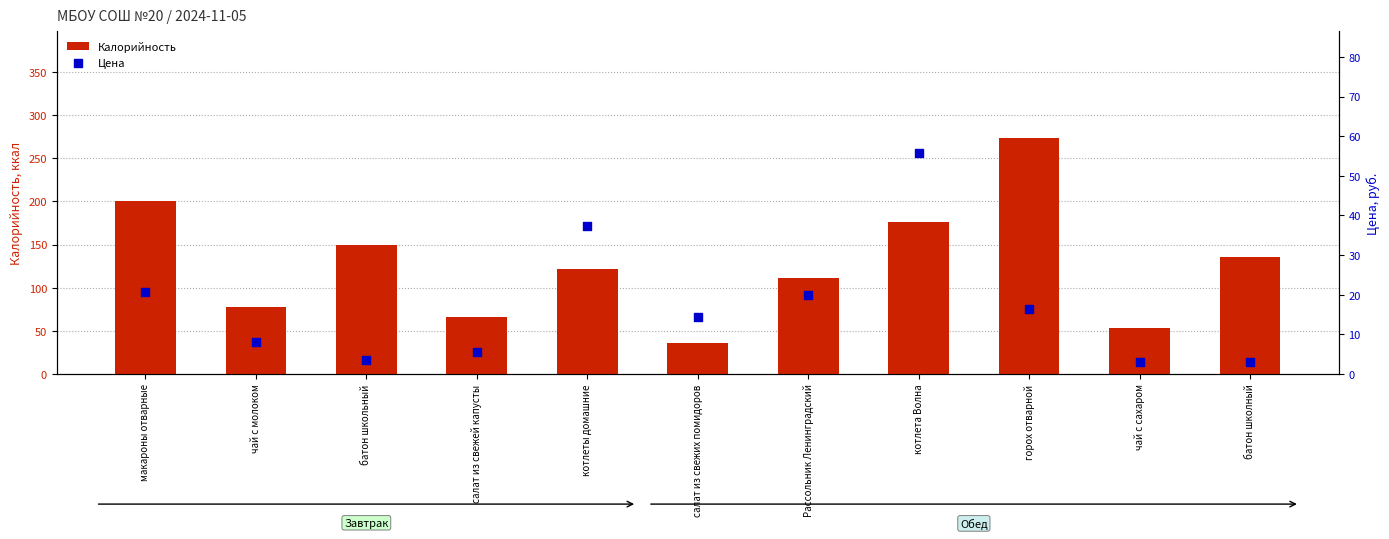

What is the total value across all series at макароны отварные?

220.7